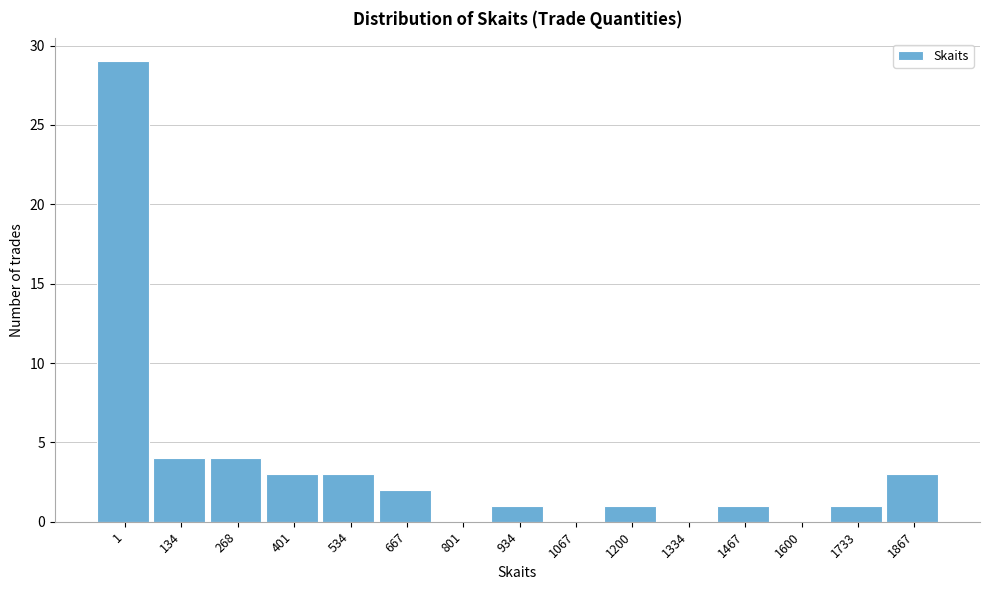

Reading right to left, what are all the values shown in this chart?

1867=3	1733=1	1600=0	1467=1	1334=0	1200=1	1067=0	934=1	801=0	667=2	534=3	401=3	268=4	134=4	1=29